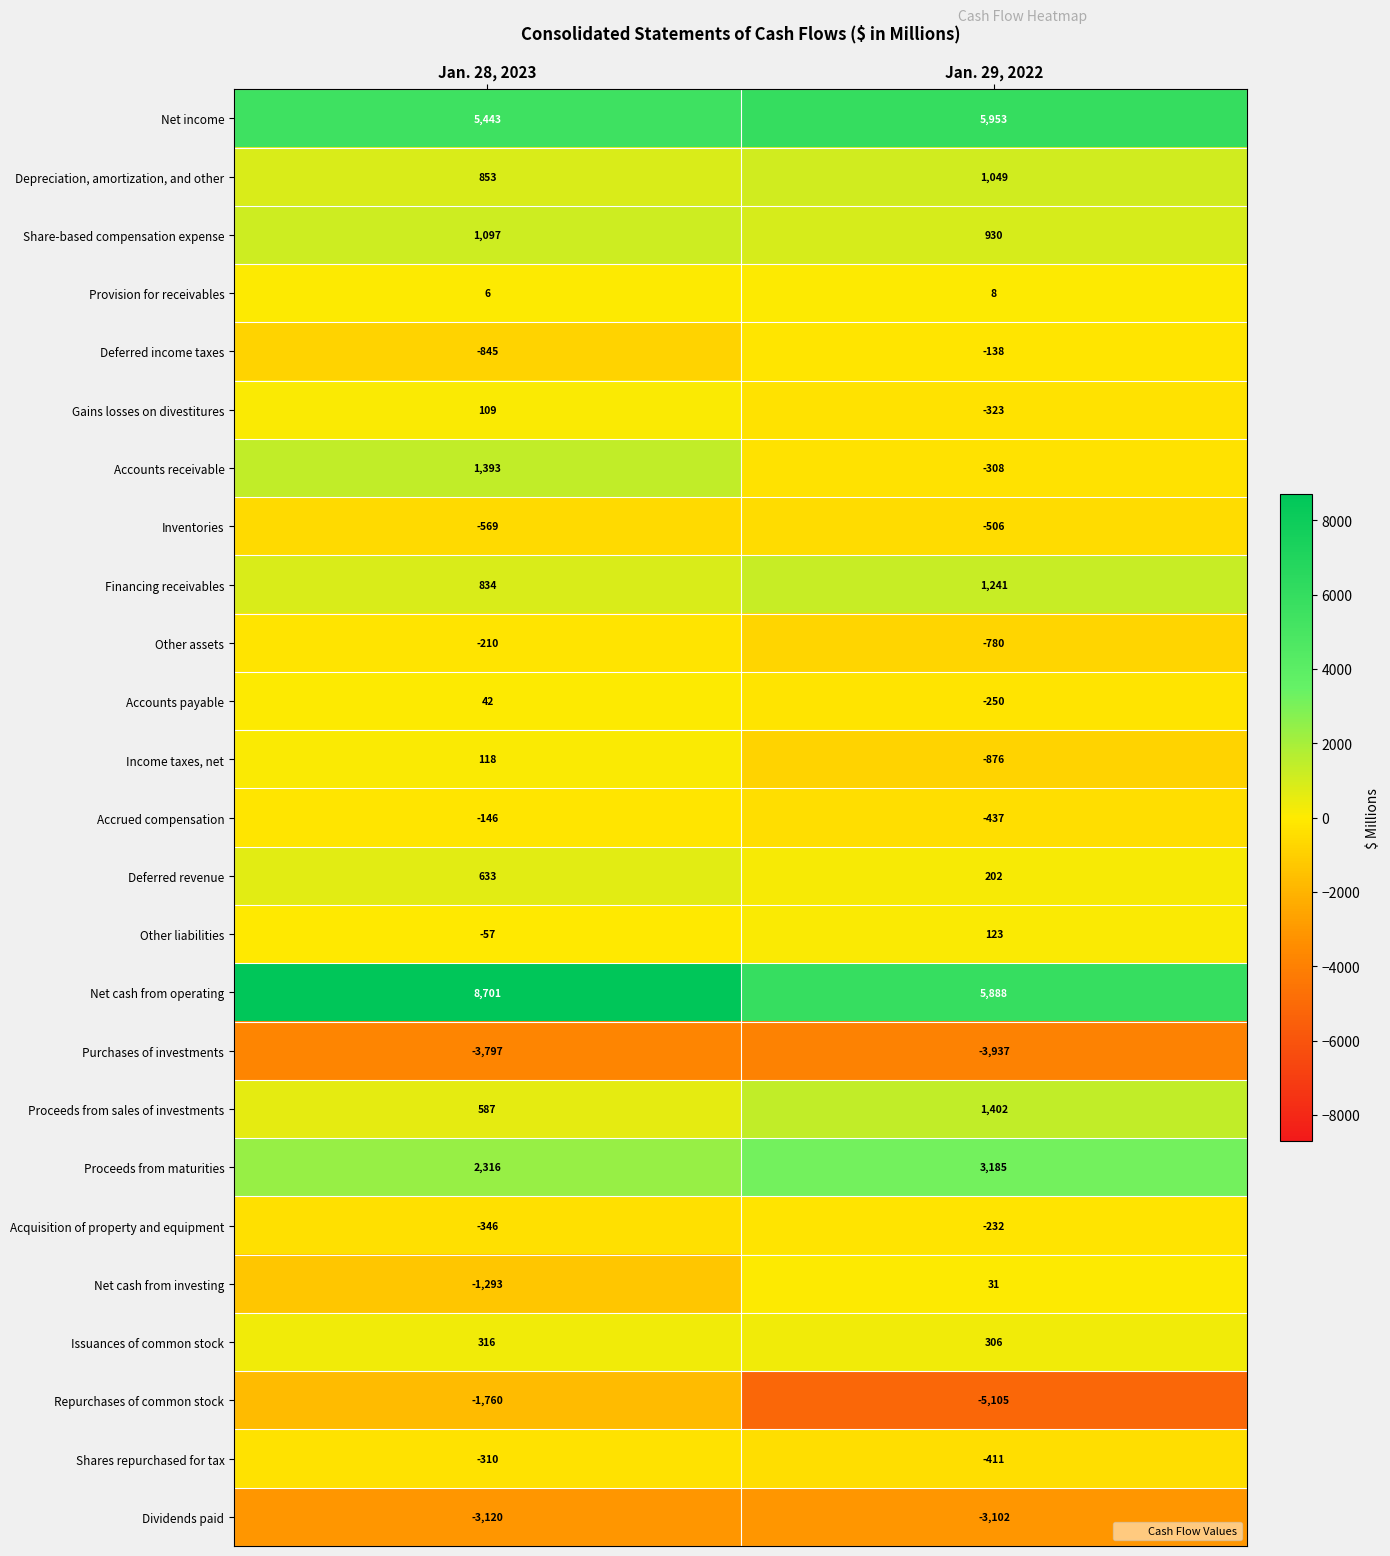

Which series changed the most between Jan. 28, 2023 and Jan. 29, 2022?

Repurchases of common stock